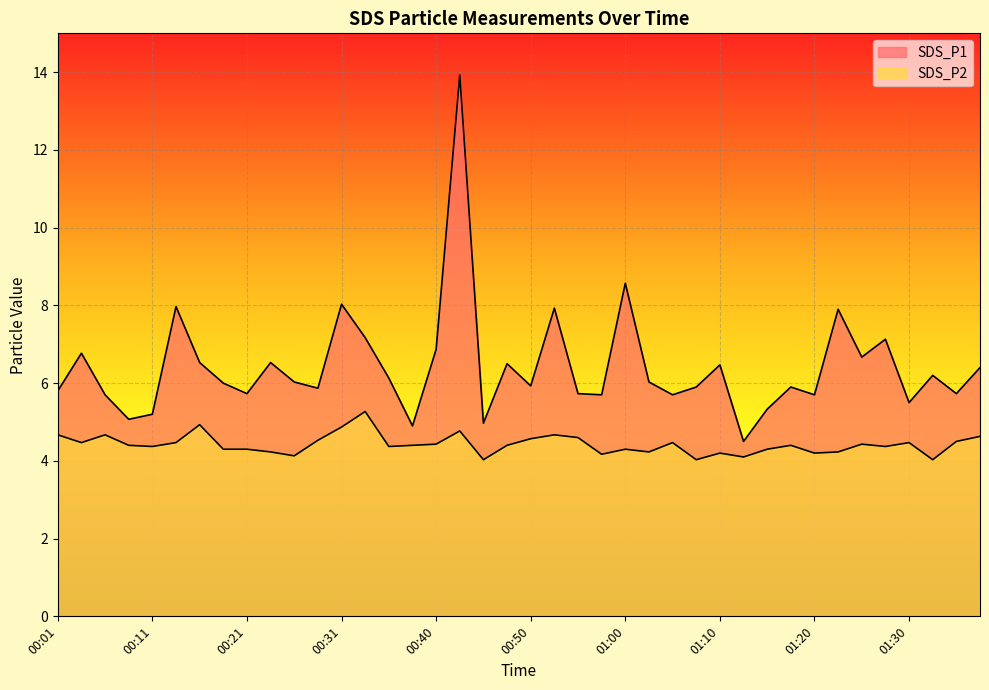

What position from the right is 00:45?

22